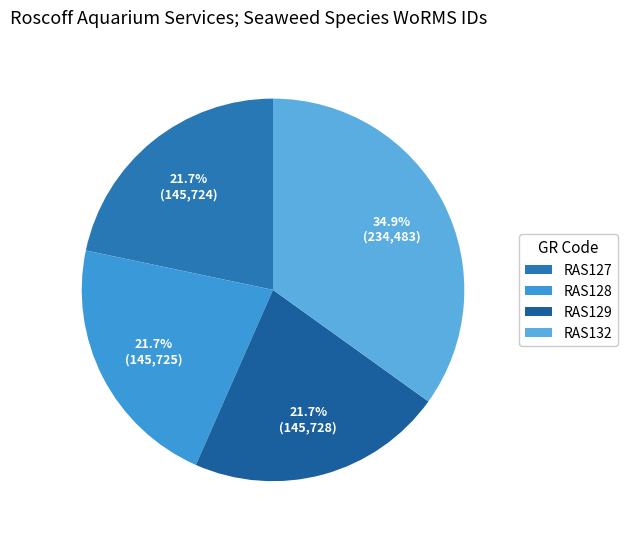

Is there a majority slice in this chart?

No